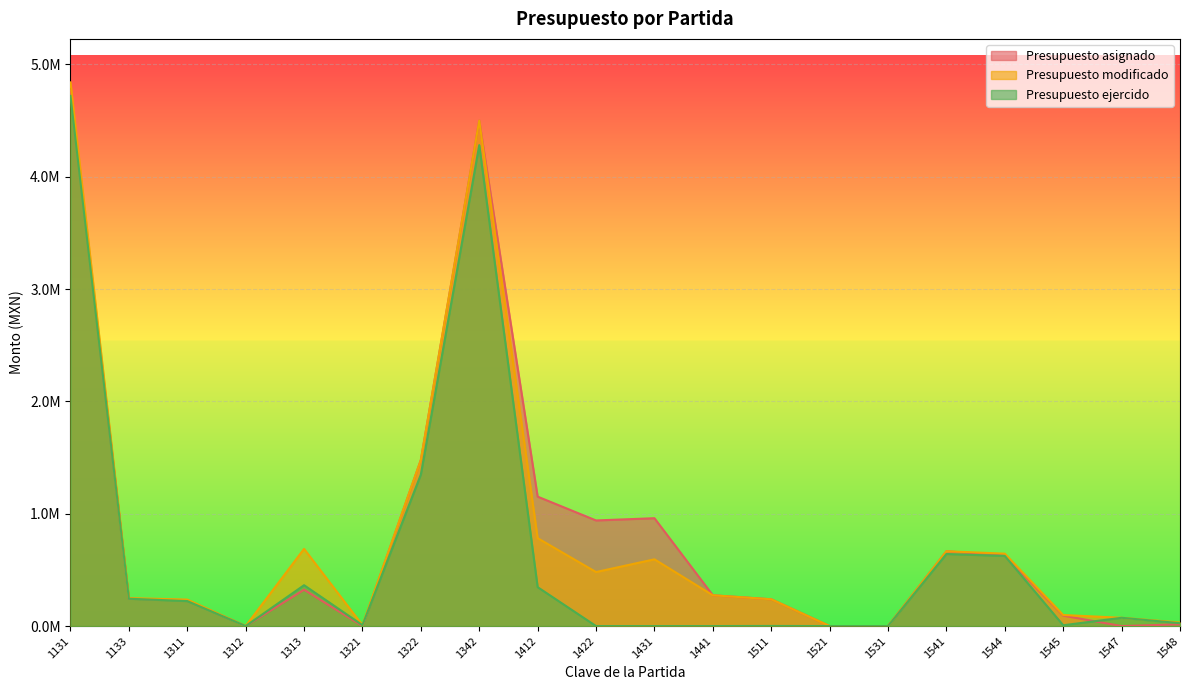

How many values in the Presupuesto ejercido series are below 73733?

10